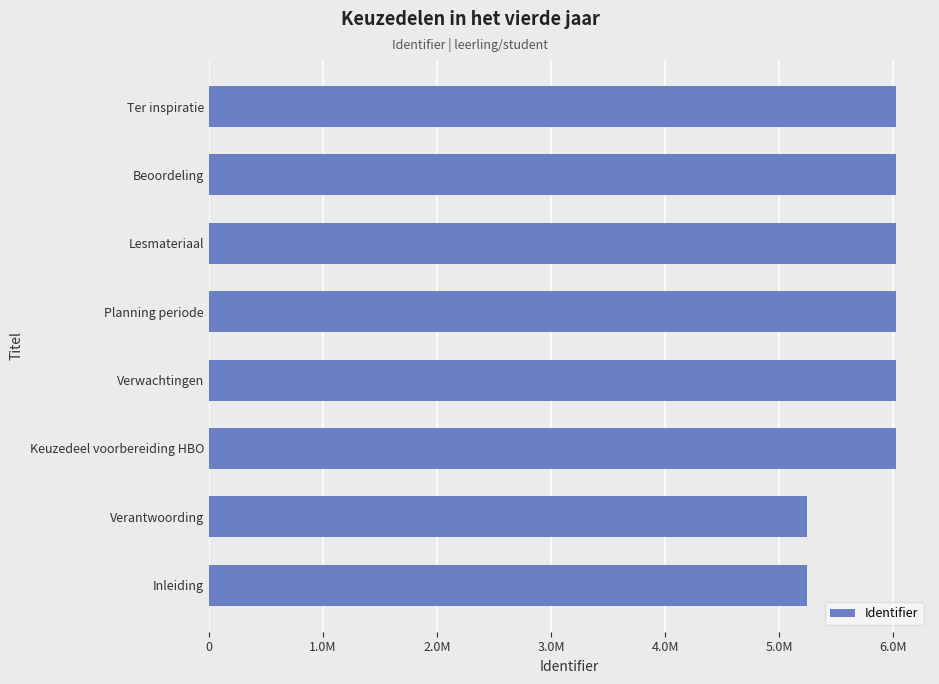

What is the maximum value shown in the chart?

6020422